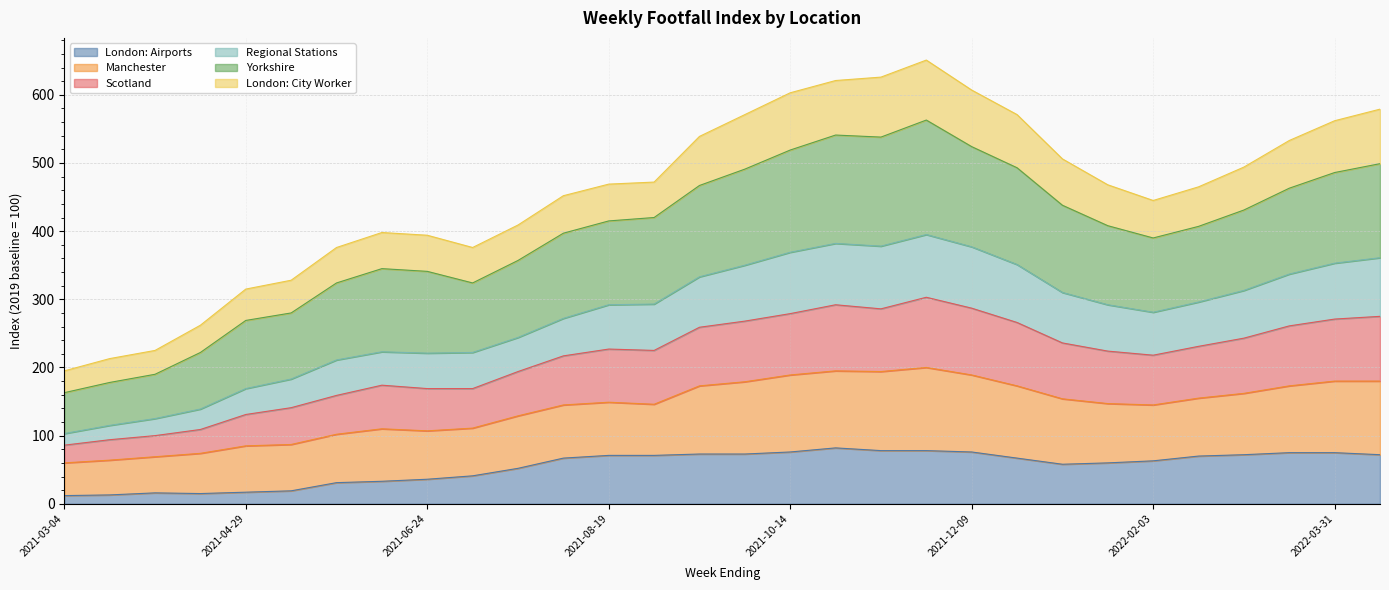

What is the maximum value for London: Airports?

82